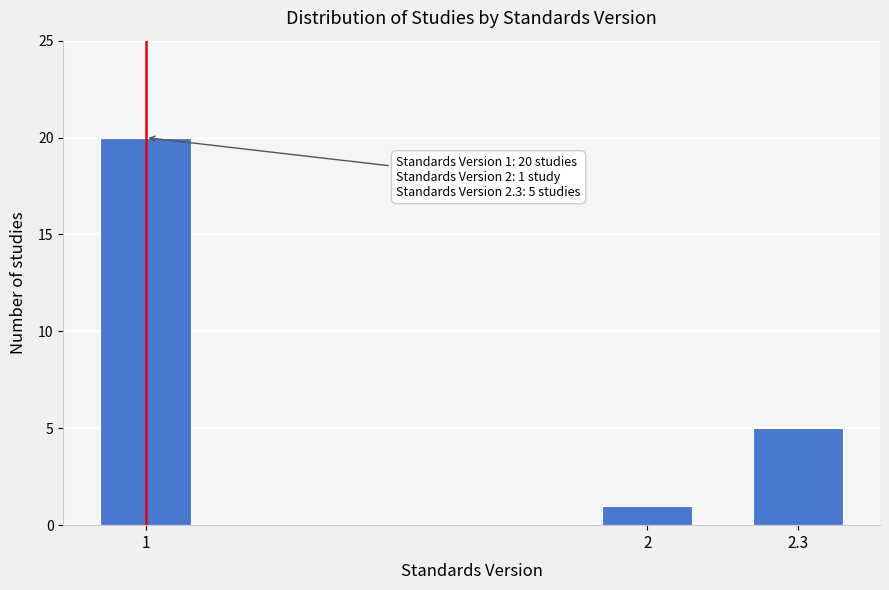

Reading left to right, extract all data points from this chart.

20	1	5